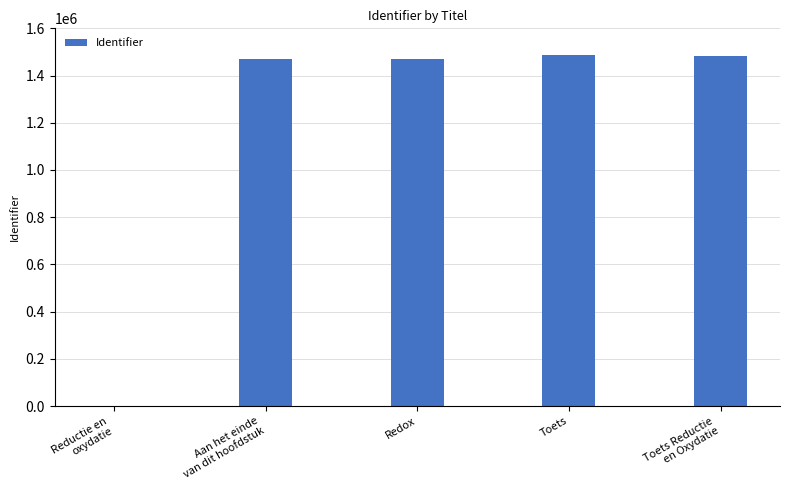

What is the greatest value displayed?

1485321